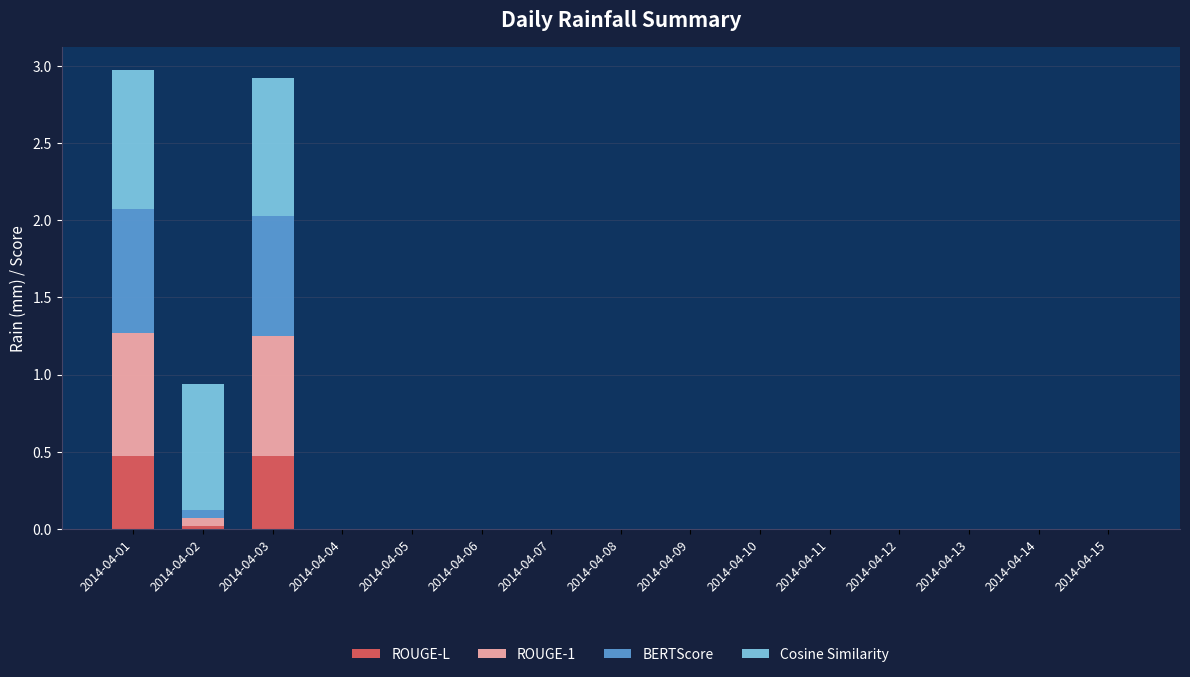

What is the sum of all ROUGE-L values?

1.0